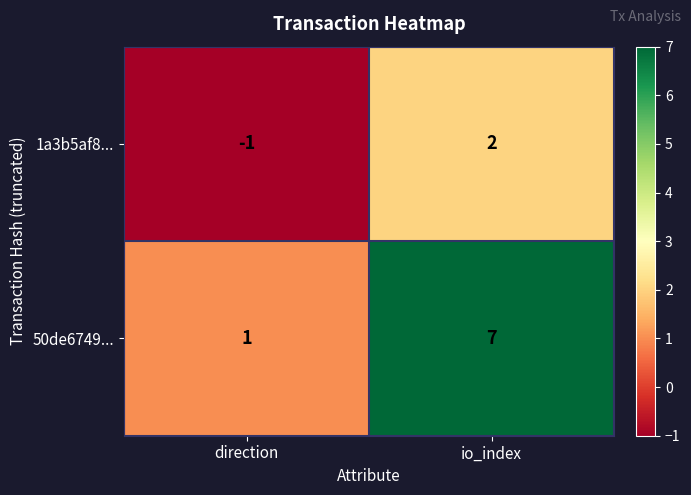

At how many categories does at least one series exceed 0?

2